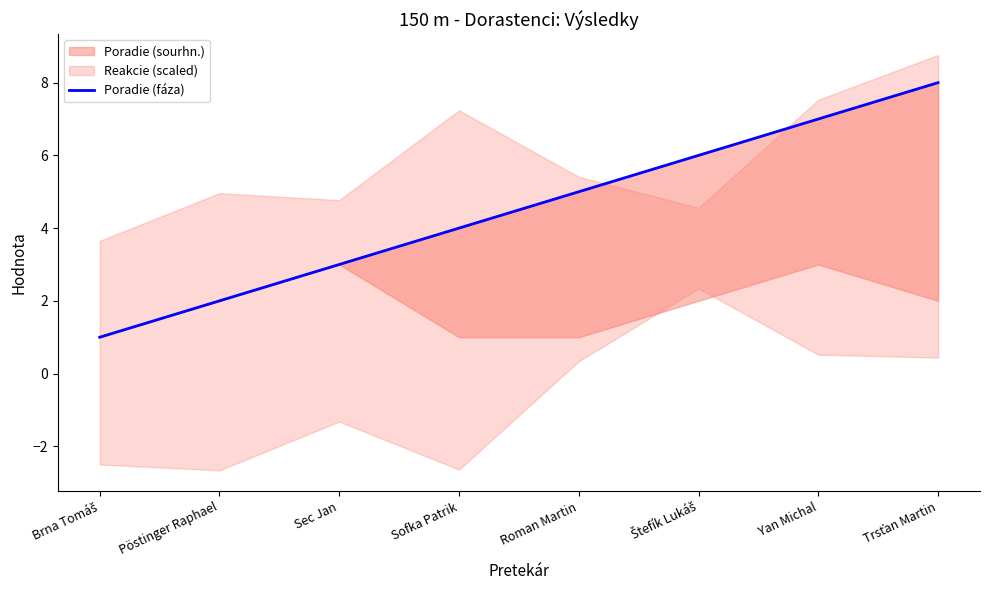

Reading right to left, what are all the values shown in this chart?

Trsťan Martin=8	Yan Michal=7	Štefík Lukáš=6	Roman Martin=5	Sofka Patrik=4	Sec Jan=3	Pöstinger Raphael=2	Brna Tomáš=1